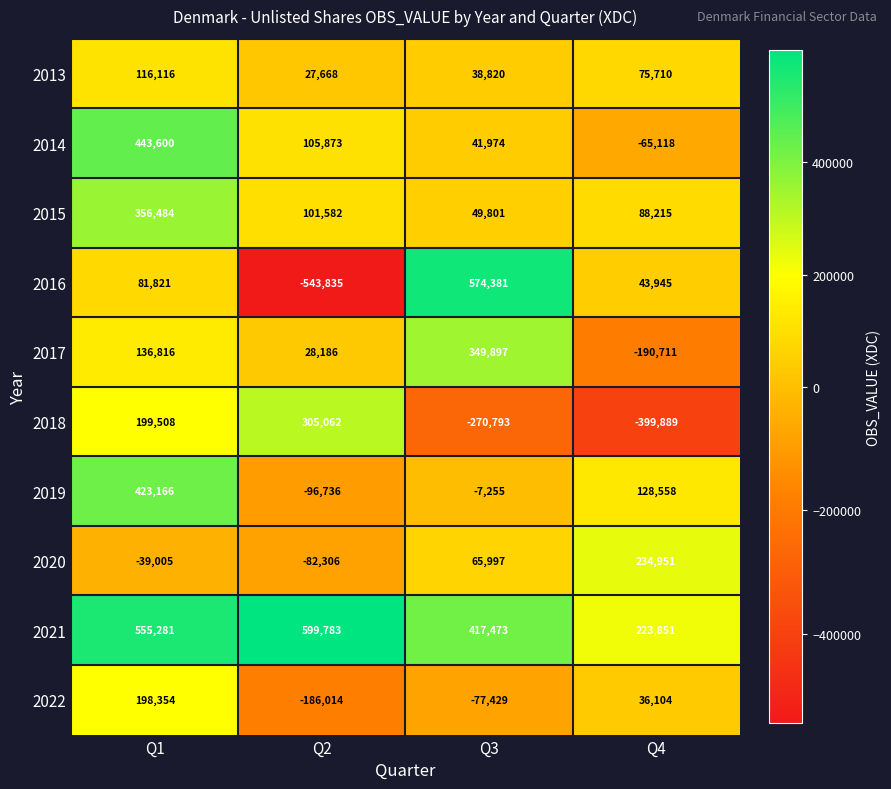

Which series changed the most between Q1 and Q2?

2016